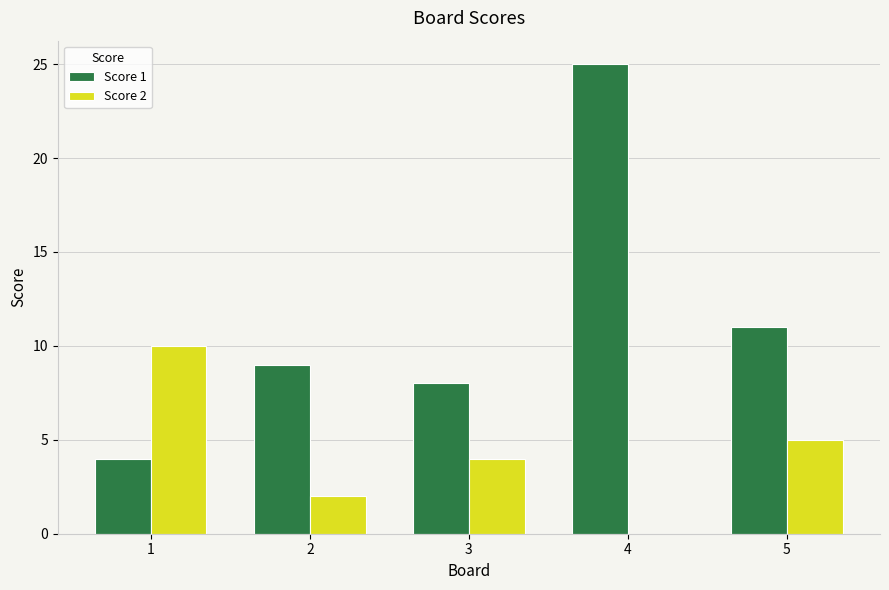

The Score 1 series shows 7 at 1. True or false?

False